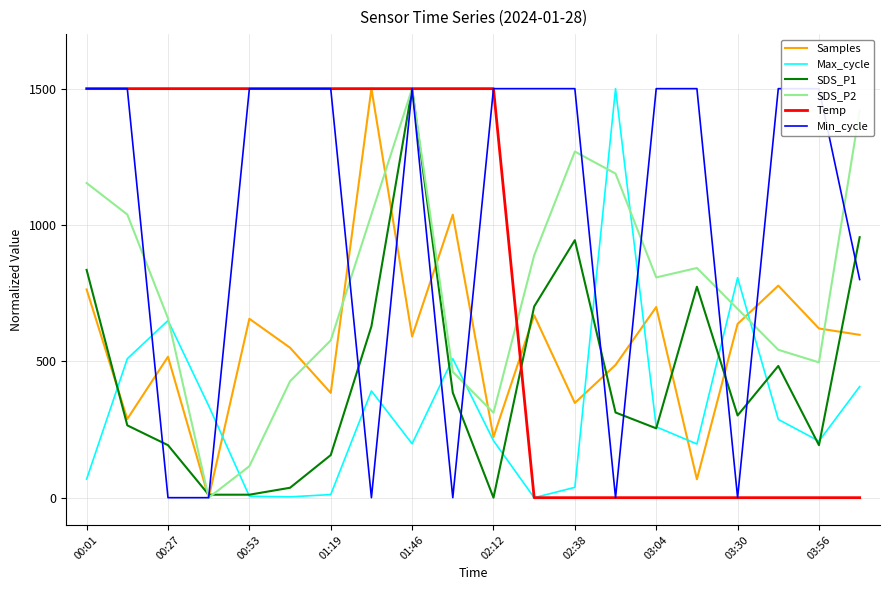

True or false: Max_cycle has more than 2 interior local peaks.

True